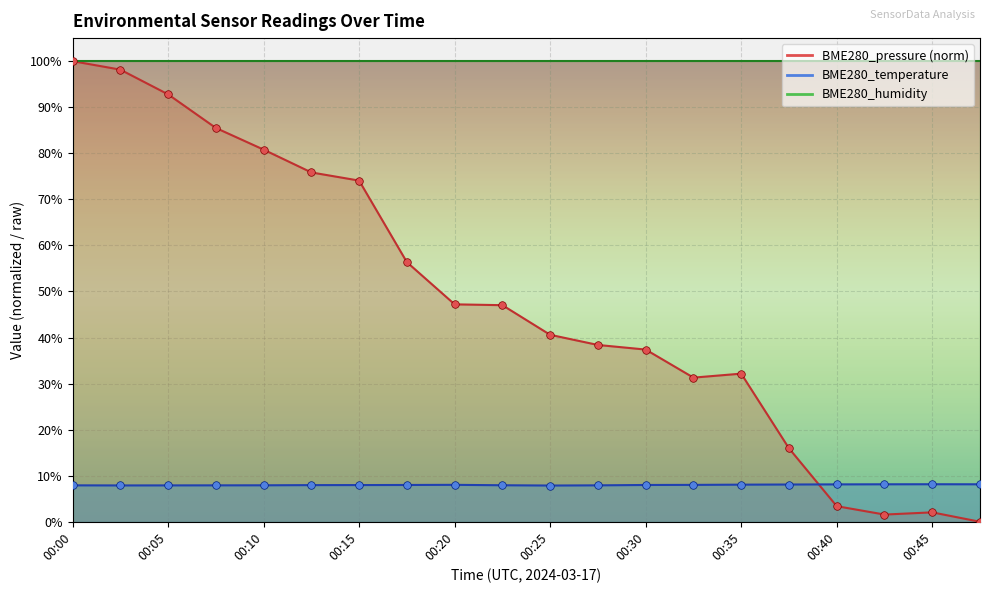

Which series contains the lowest Y value?

BME280_pressure